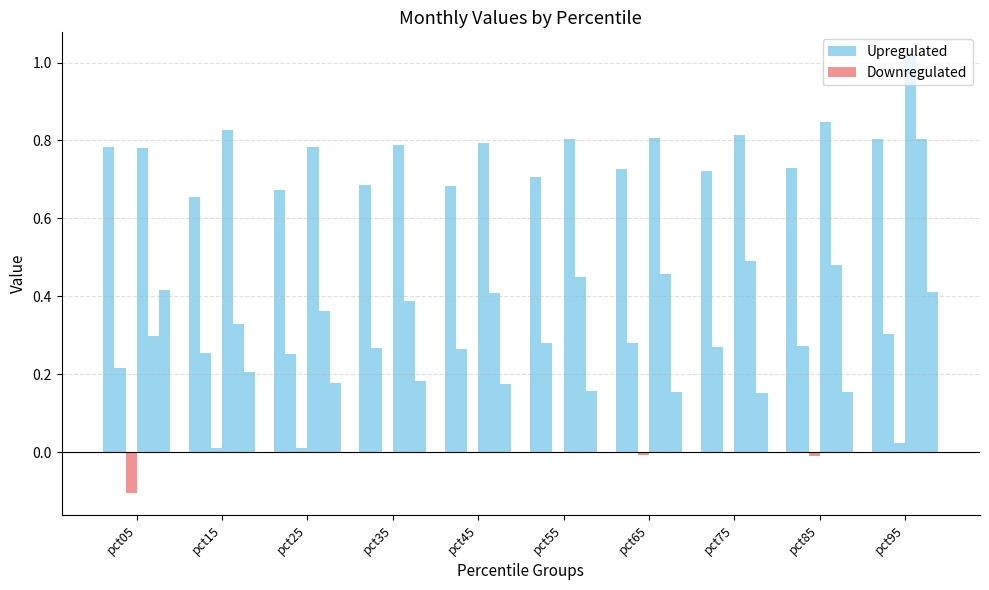

Rank the series by their maximum value, from highest to lowest.

Upregulated, Downregulated